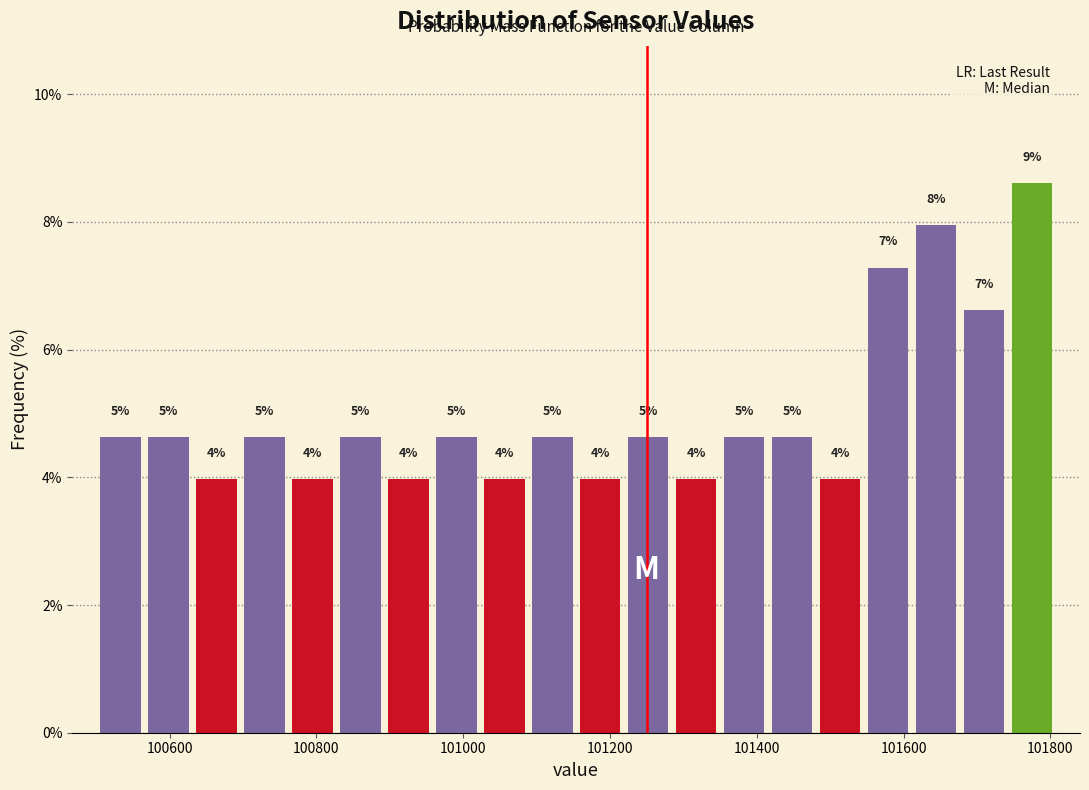

Read against the x-axis, roughly where is the centre of the tallest bar?

101780